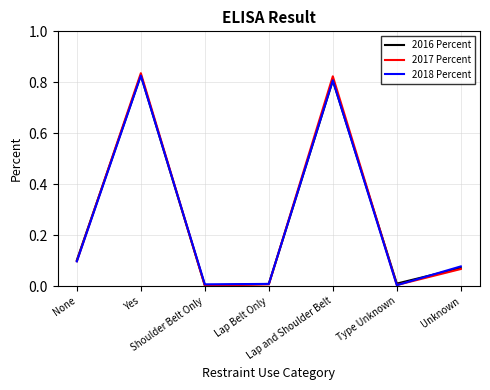

Reading right to left, extract all data points from this chart.

2016 Percent: 0.1	0.0	0.8	0.0	0.0	0.8	0.1
2017 Percent: 0.1	0.0	0.8	0.0	0.0	0.8	0.1
2018 Percent: 0.1	0.0	0.8	0.0	0.0	0.8	0.1